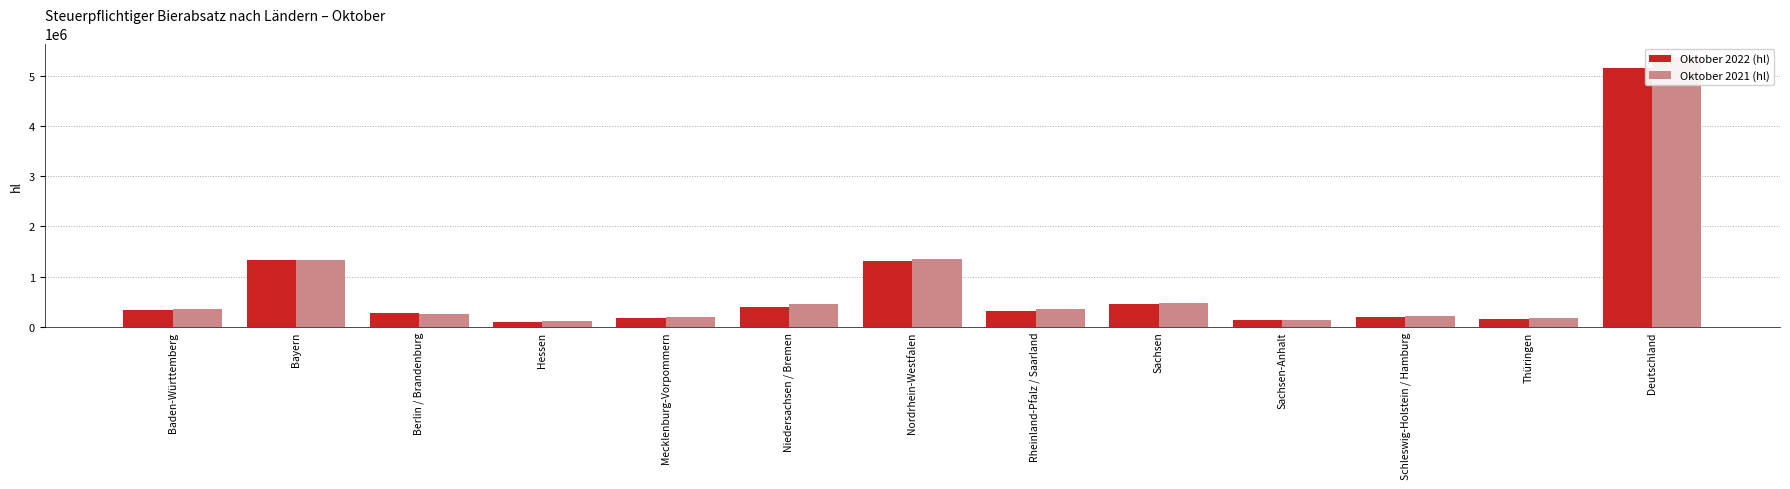

What position from the left is Nordrhein-Westfalen?

7